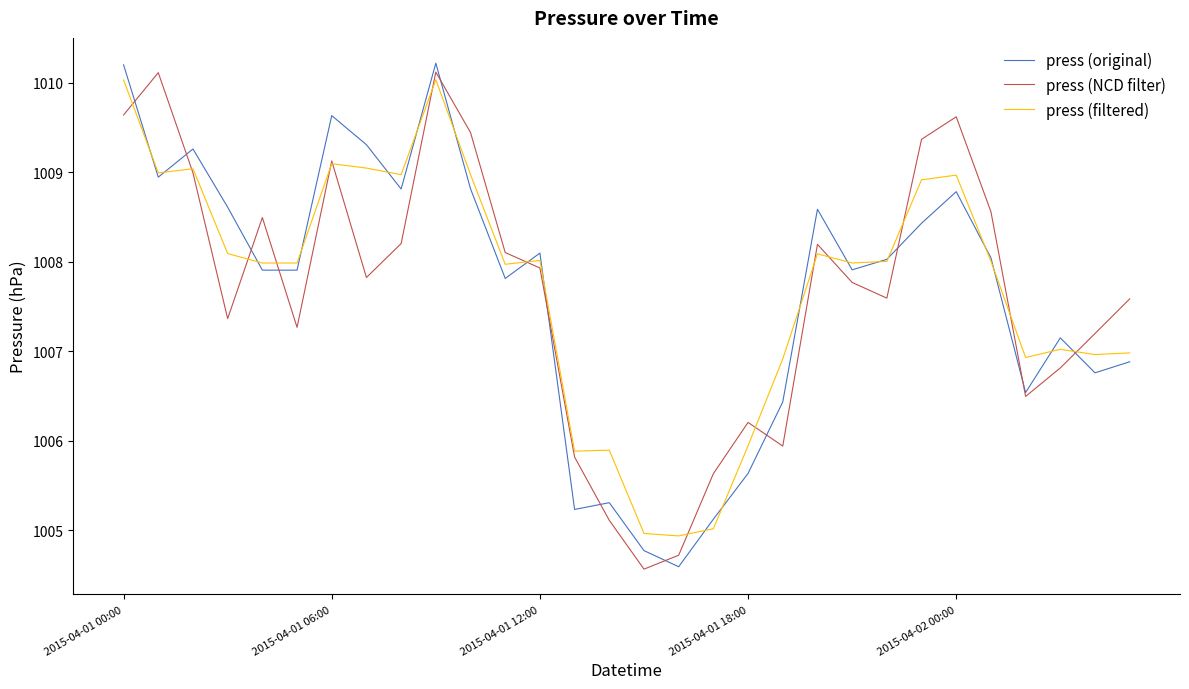

What is the greatest value displayed?

1010.2